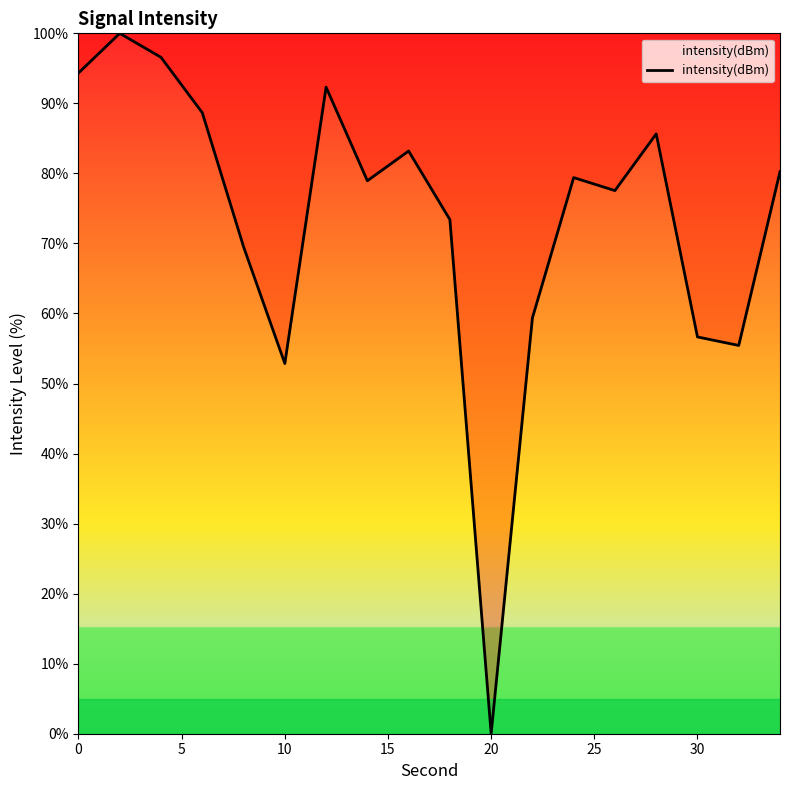

What is the difference between the maximum and minimum values?

100.0